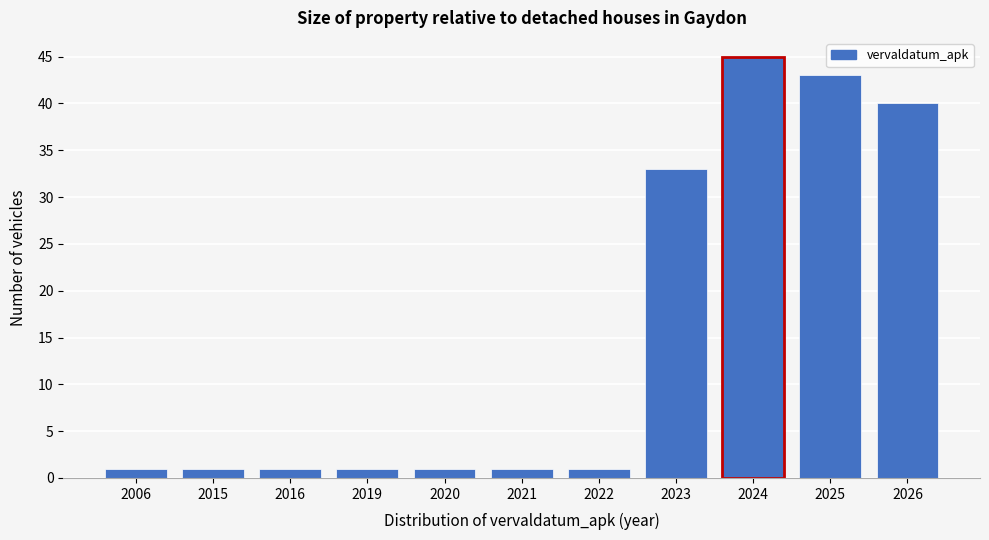

Reading left to right, what are all the values shown in this chart?

1	1	1	1	1	1	1	33	45	43	40